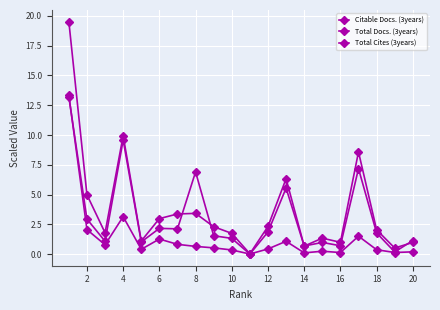

True or false: Total Docs. (3years) and Citable Docs. (3years) intersect in this chart.

True